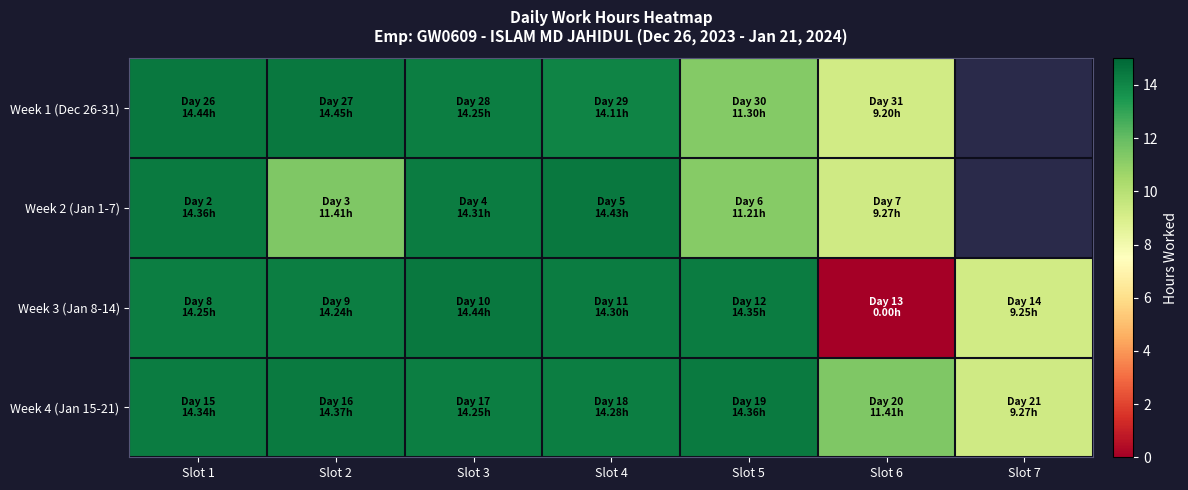

At which label is Week 3 (Jan 8-14) closest to 7?

Slot 7